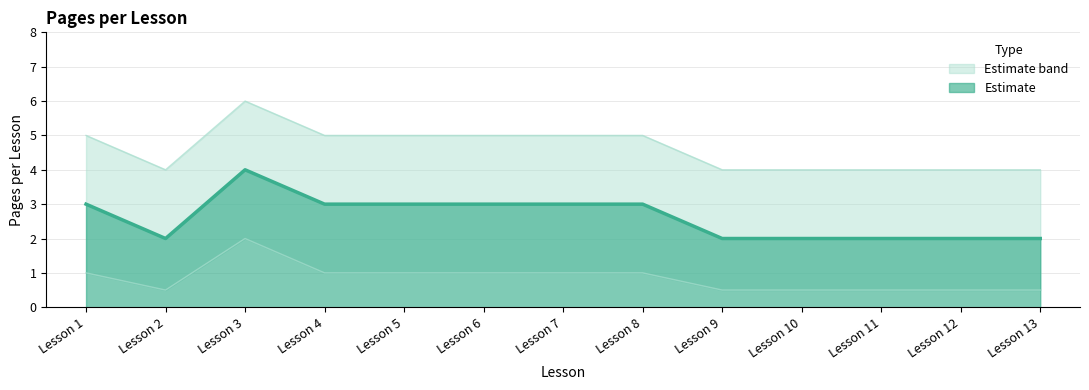

What is the maximum value for Estimate?

4